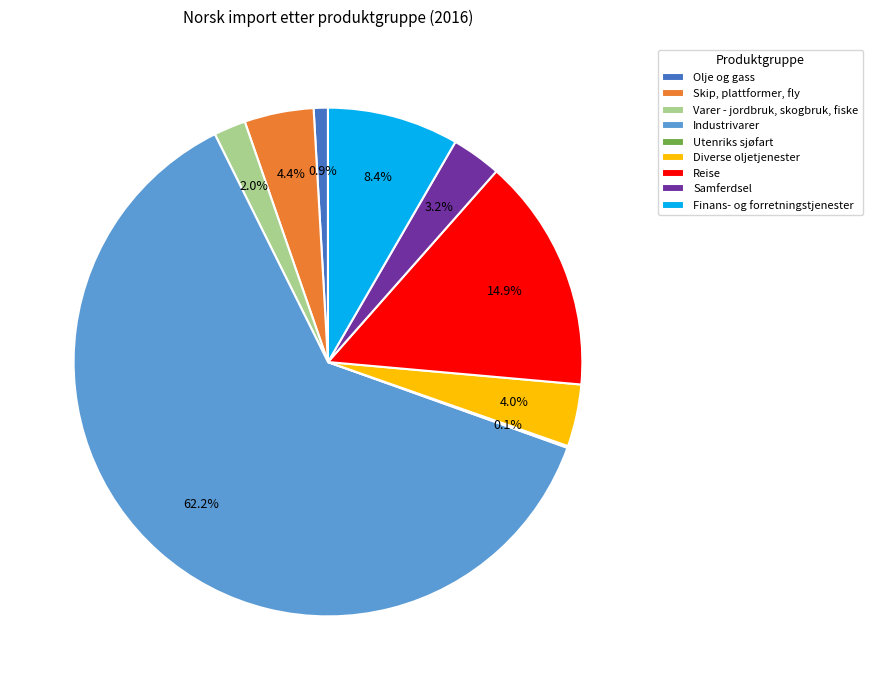

To the nearest percent, what percentage of the pie is Varer - jordbruk, skogbruk, fiske?

2%